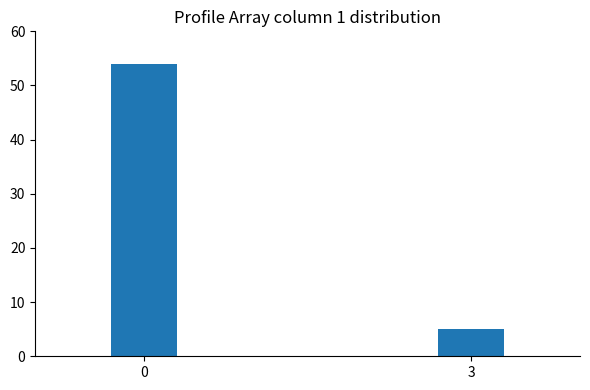

List the labels in order of value, smallest first.

3, 0